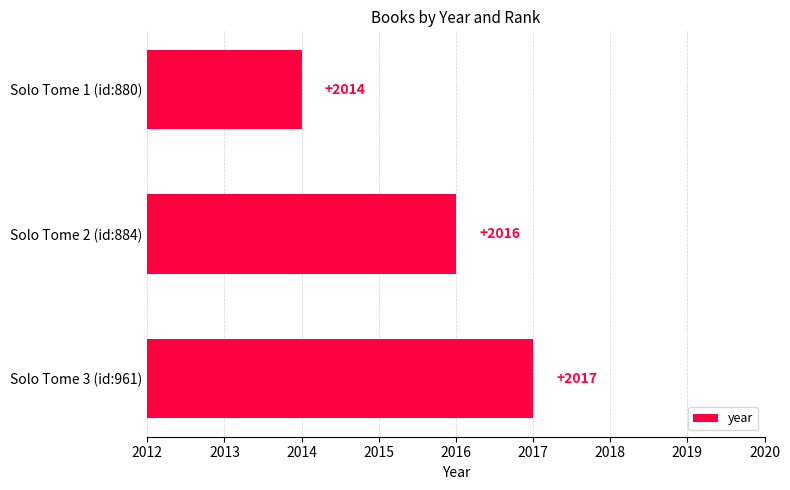

What is the maximum value shown in the chart?

2017